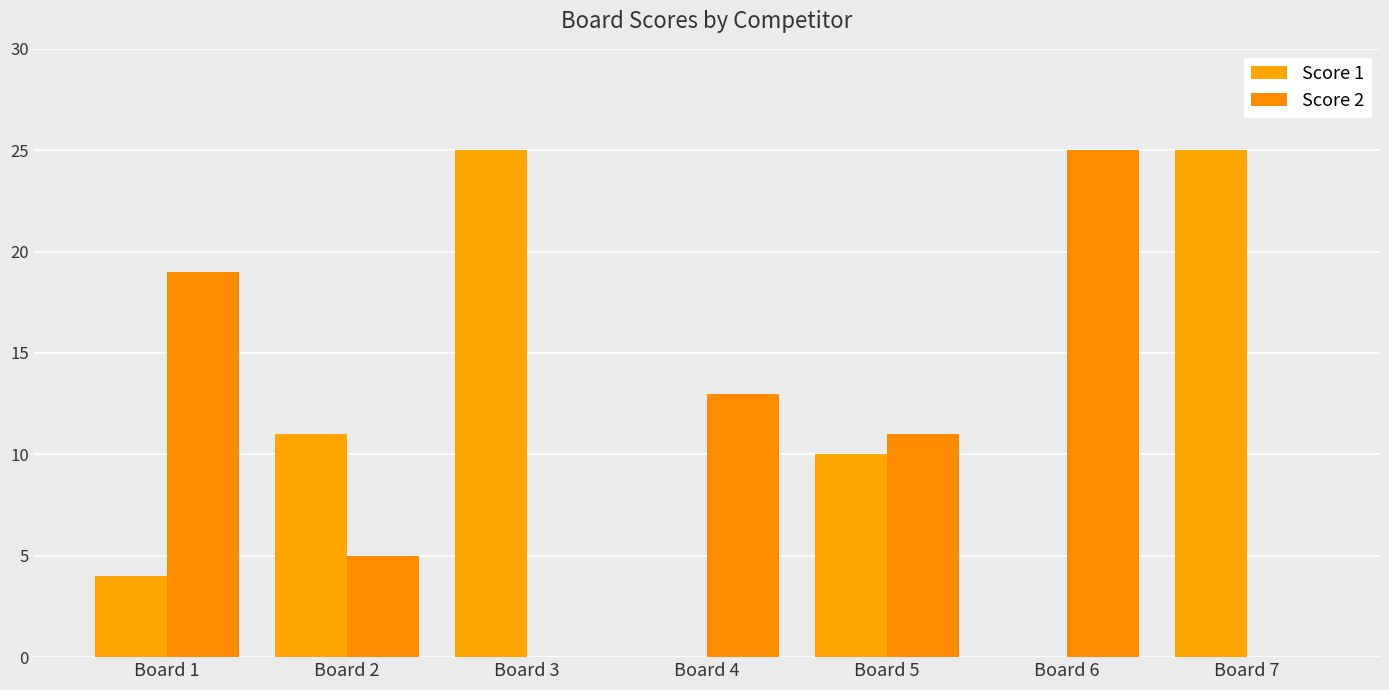

Are the bars horizontal?

No